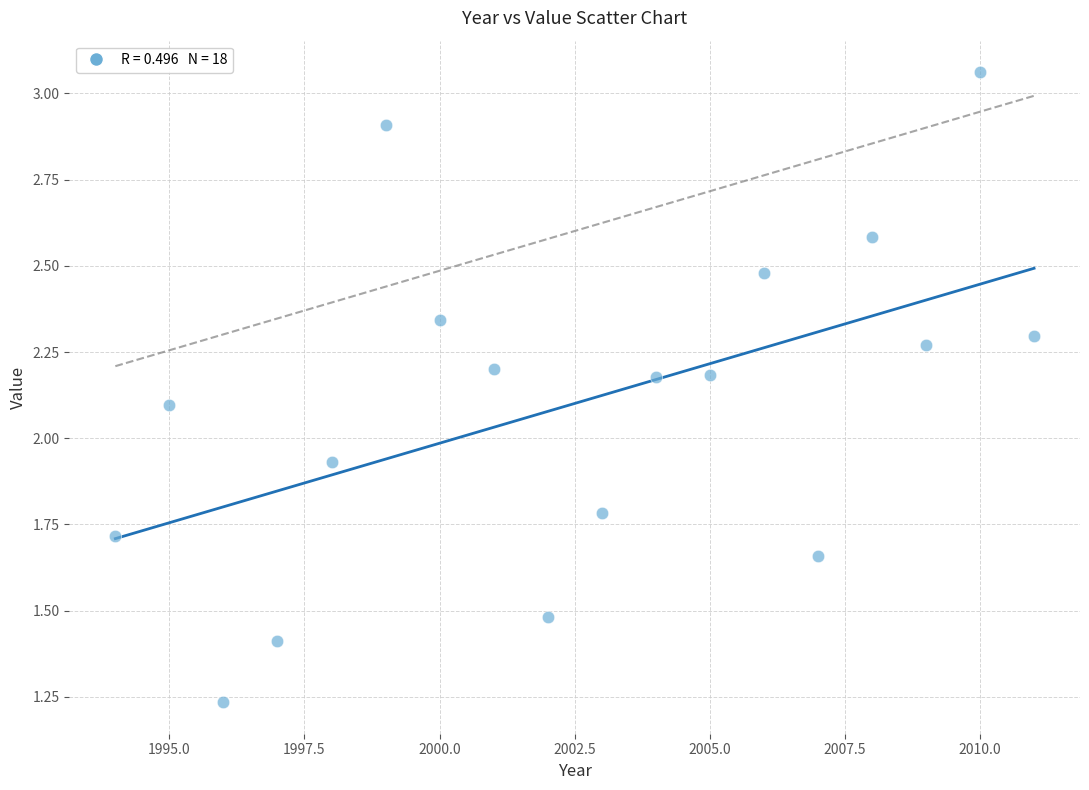

What is the range of Y values (max minus min)?

1.8